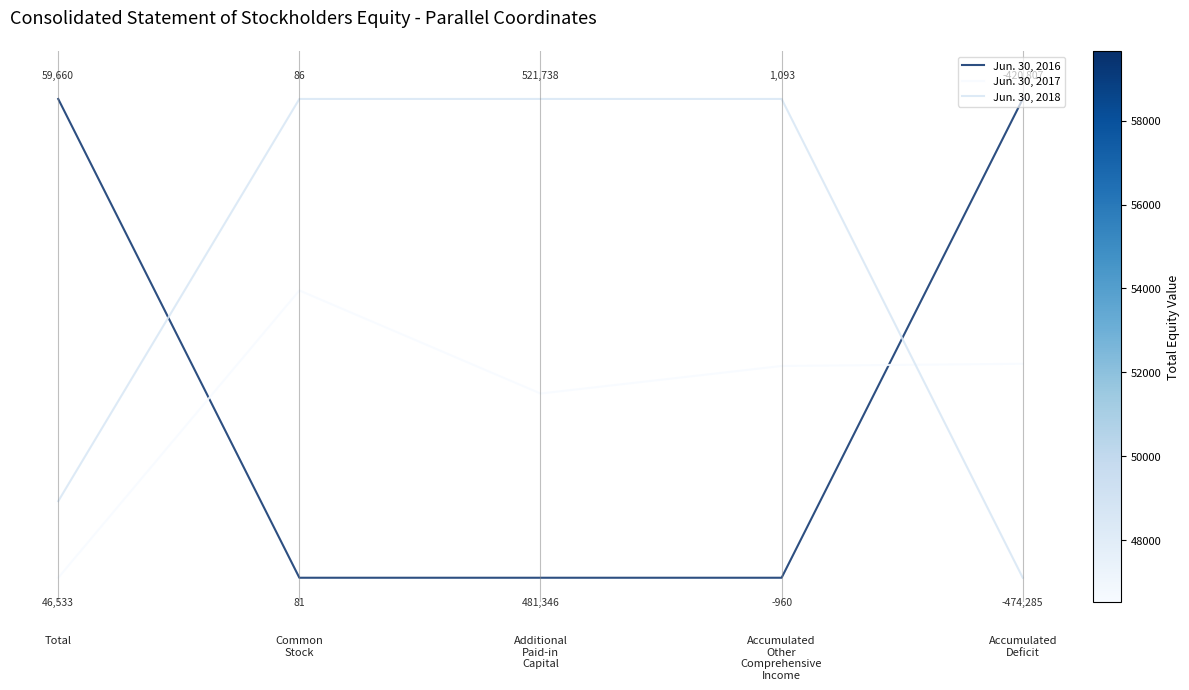

What are all the series names shown in the legend?

Jun. 30, 2016, Jun. 30, 2017, Jun. 30, 2018